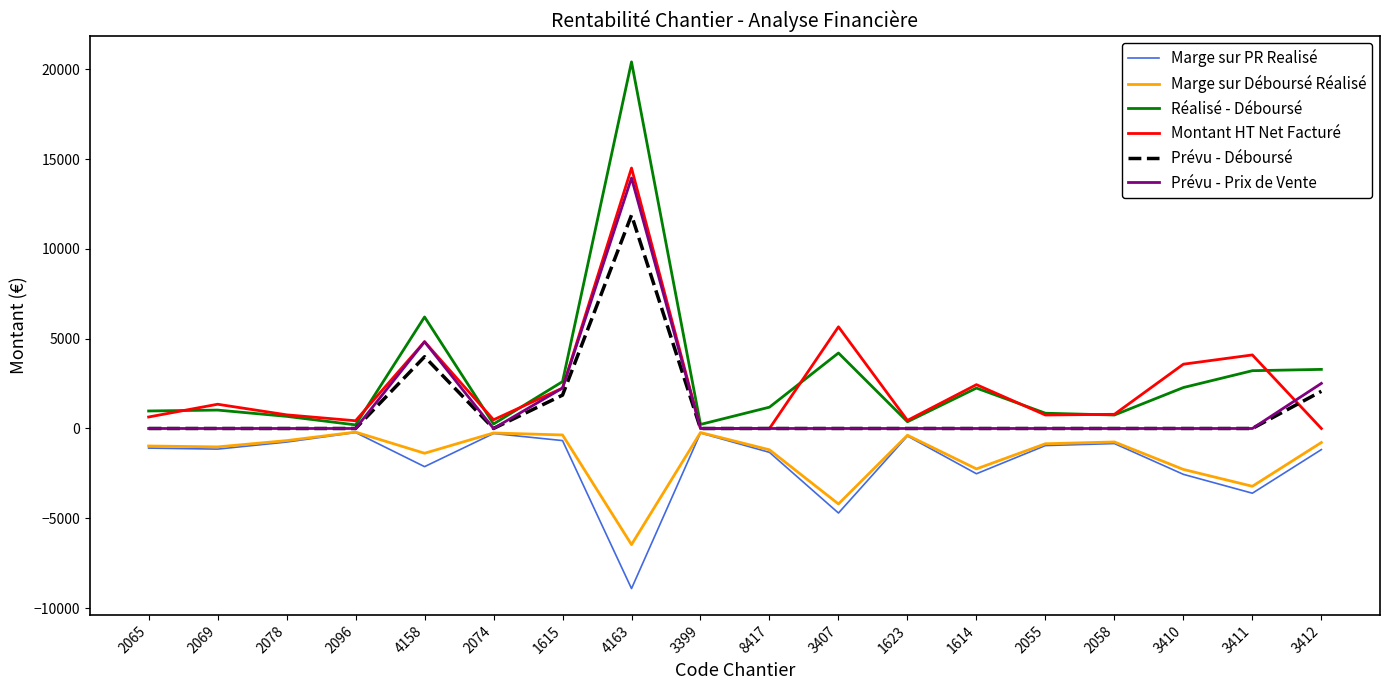

At which category is the sum across all series the highest?

4163